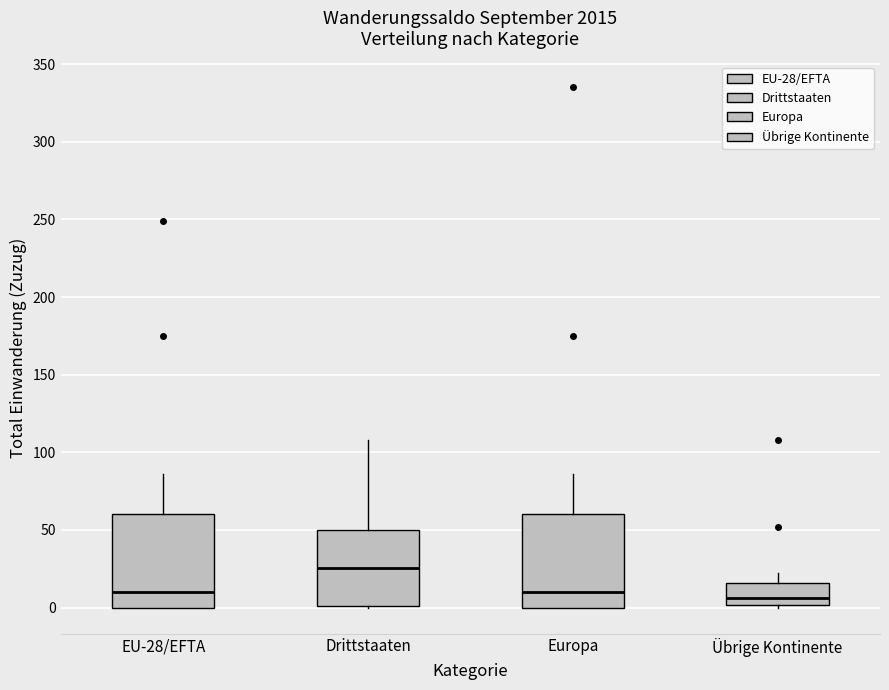

Where is the upper edge of the box for EU-28/EFTA on the y-axis? The values are not printed on the chart, so give them approximately, as read against the axis.

60